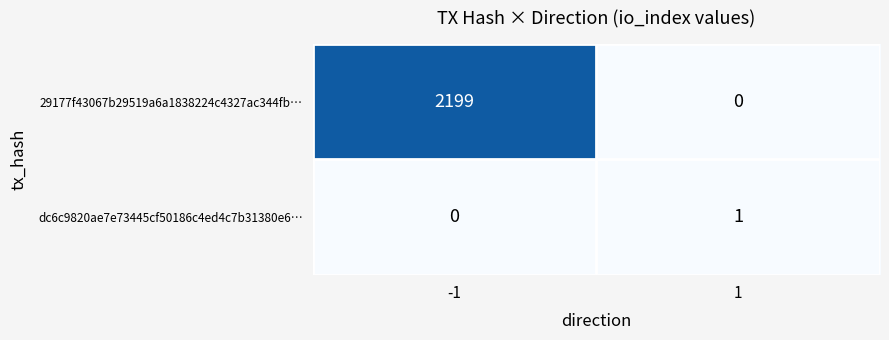

What is the average value of the 29177f43067b29519a6a1838224c4327ac344fb… series?

1100